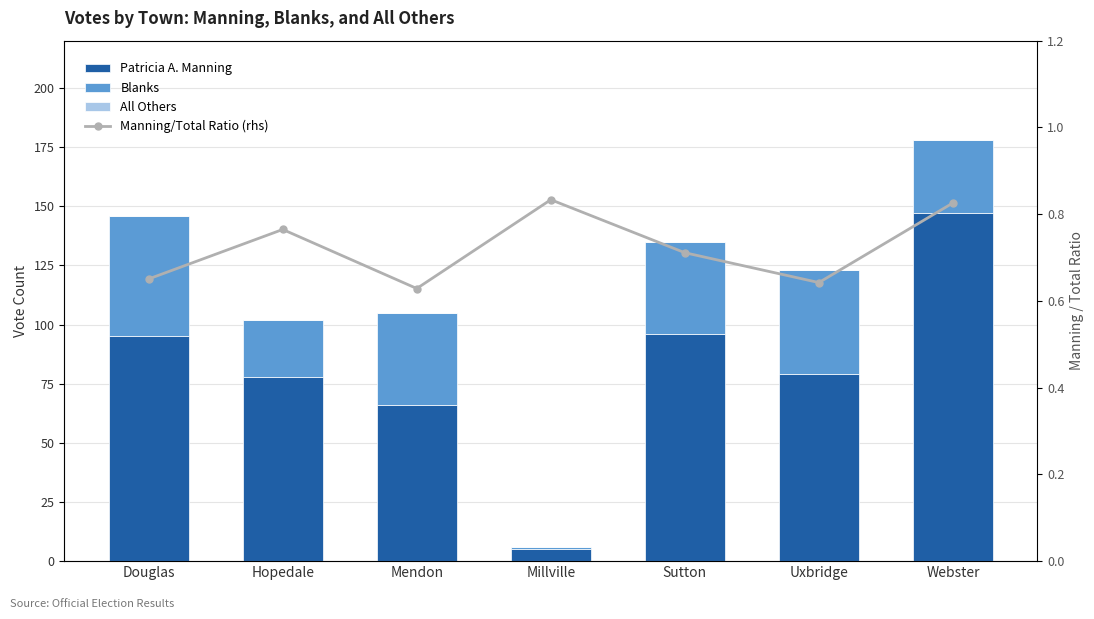

Rank the series at Millville from lowest to highest value.

All Others, Manning/Total Ratio (rhs), Blanks, Patricia A. Manning